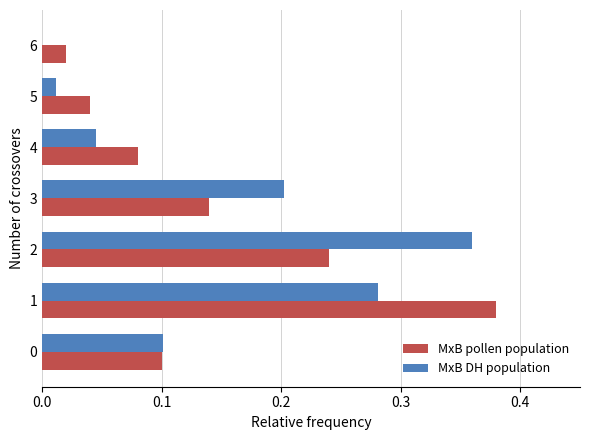

What is the sum of all MxB DH population values?

1.0